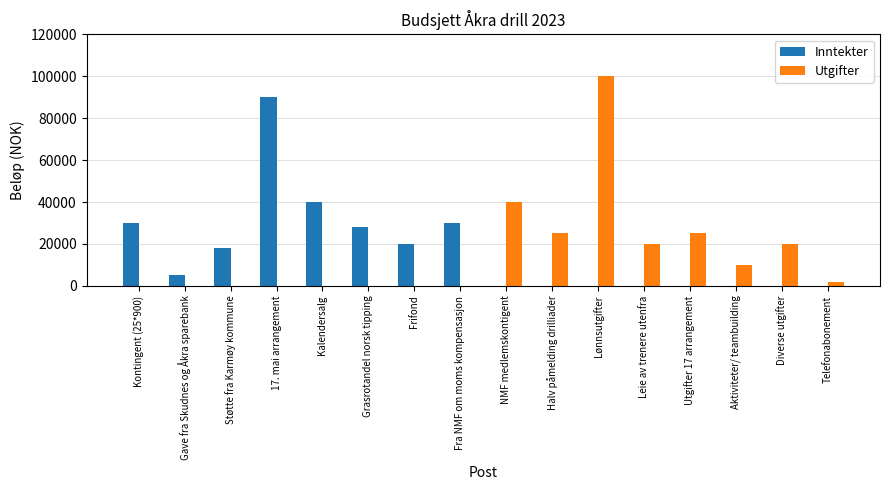

Where does the Inntekter series first go above 5000?

Kontingent (25*900)